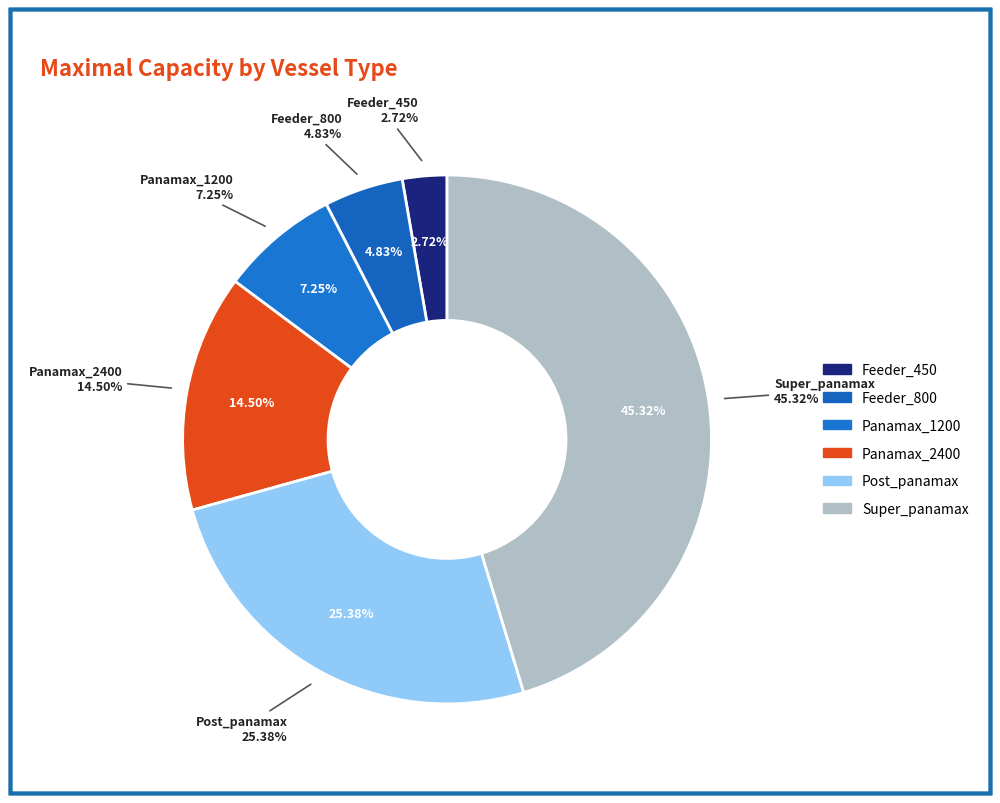

Which slice is the largest?

Super_panamax